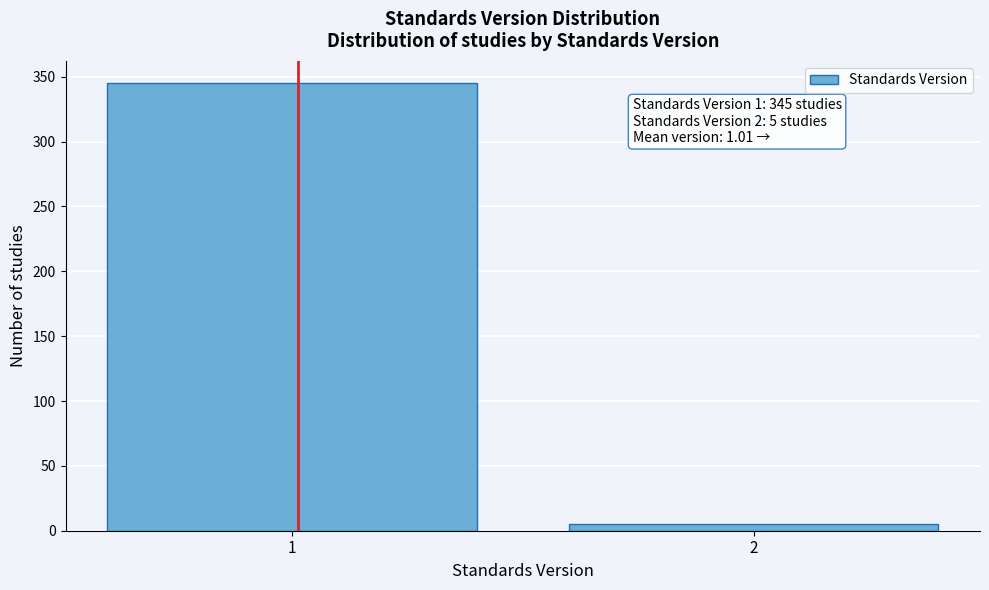

Reading left to right, transcribe all the data shown in this chart.

1=345	2=5